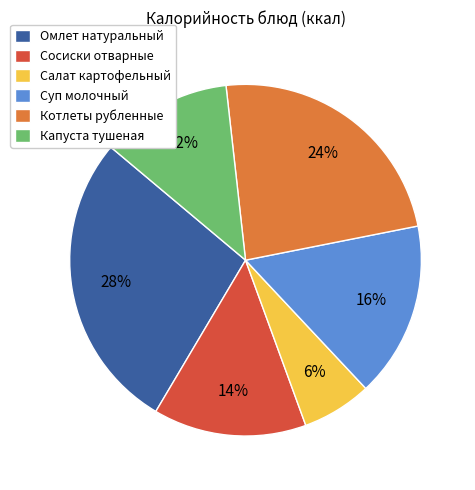

Is it true that Салат картофельный is 16% of the pie?

False